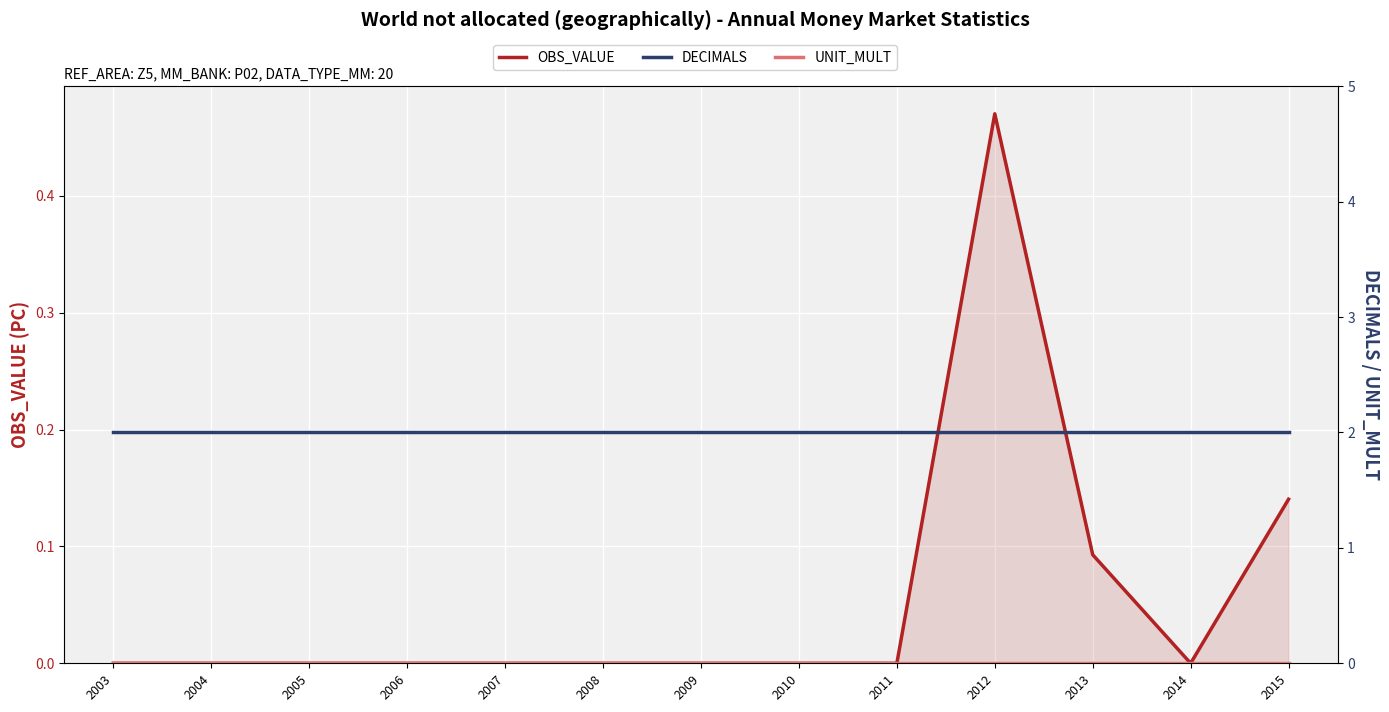

At which label does UNIT_MULT reach its peak?

2003